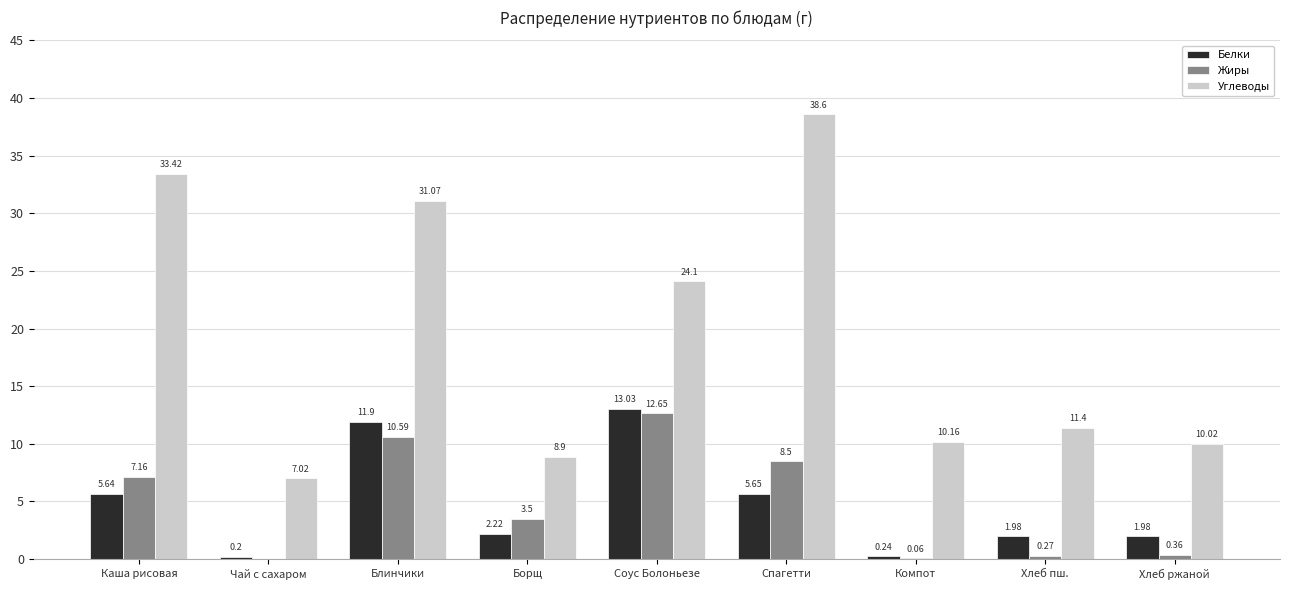

Is it true that Белки equals 0.2 at Компот?

True